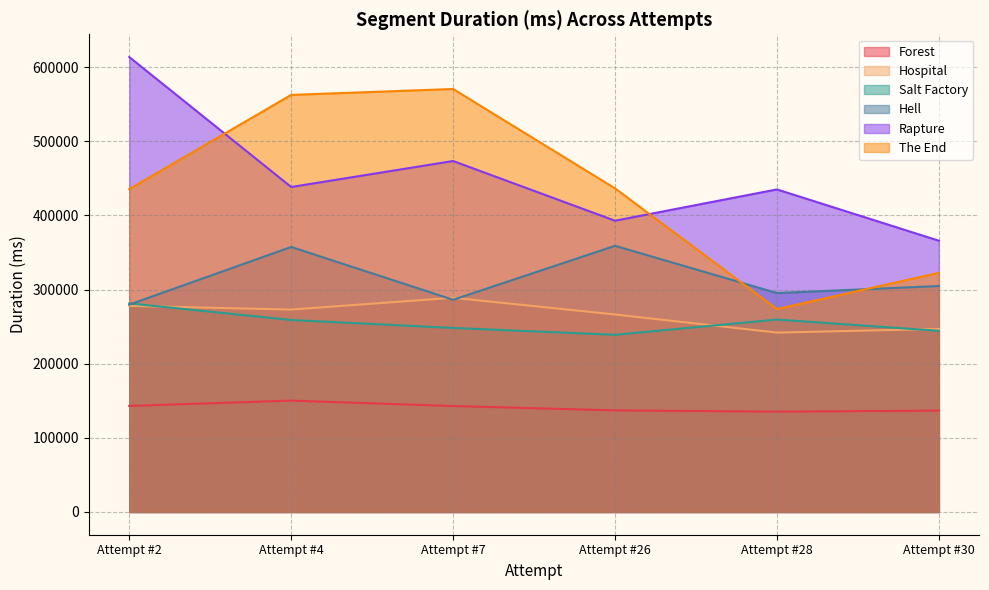

Which series has the widest spread of values?

The End